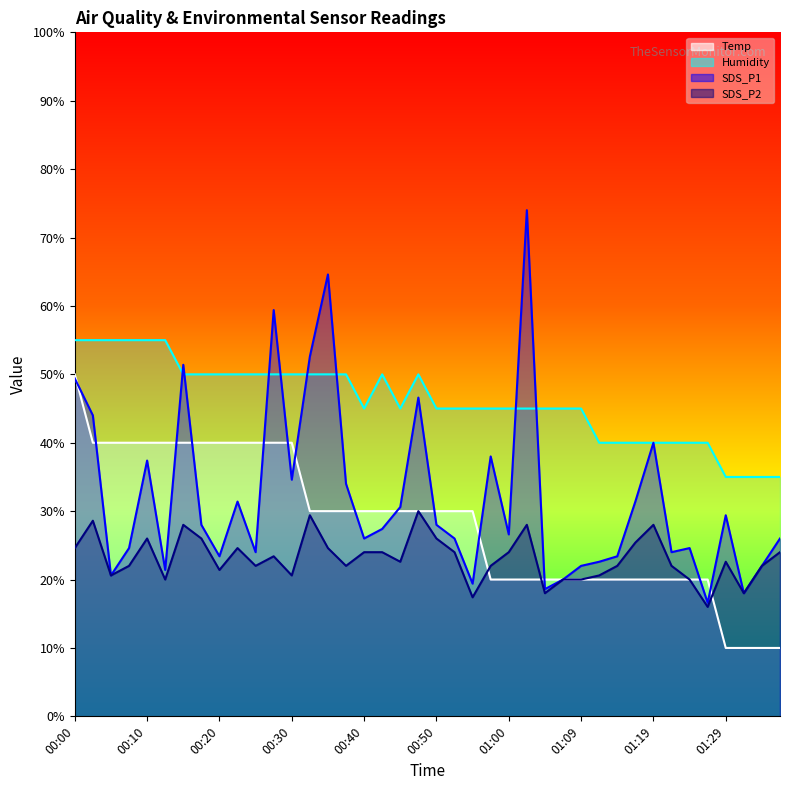

At which label is SDS_P2 closest to 23?

00:27